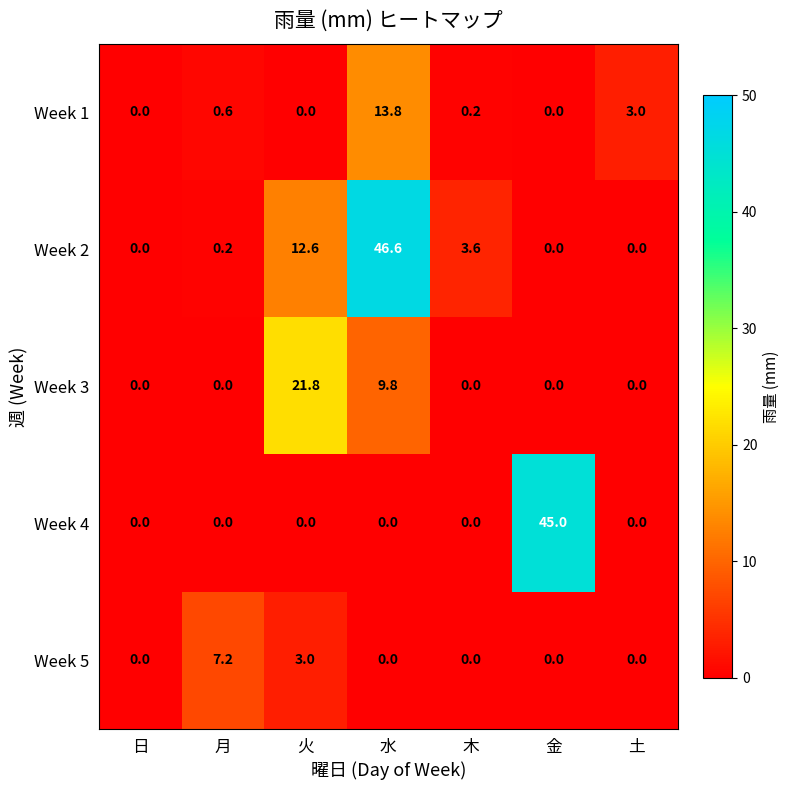

The Week 4 series shows 0.0 at 月. True or false?

True